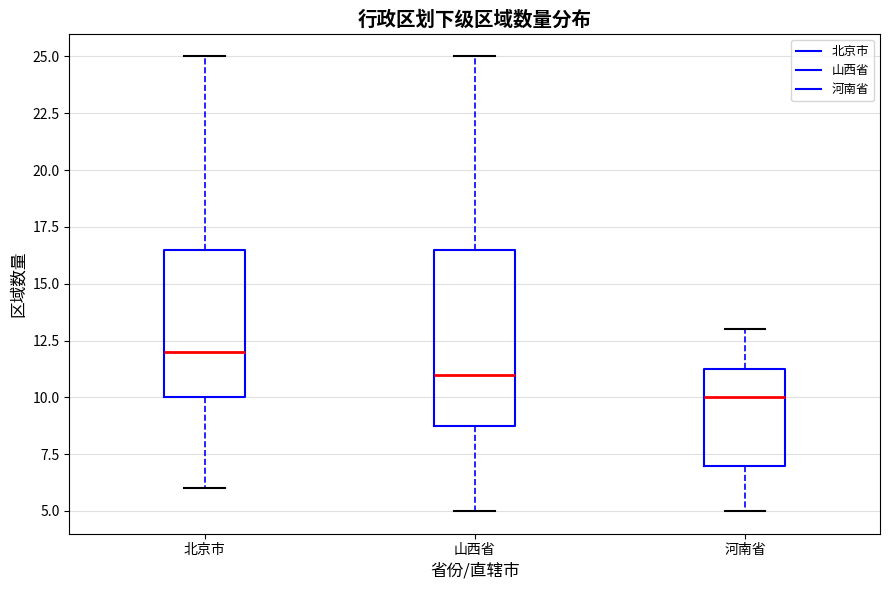

Which box is the tallest, from its lower edge to its upper edge?

山西省